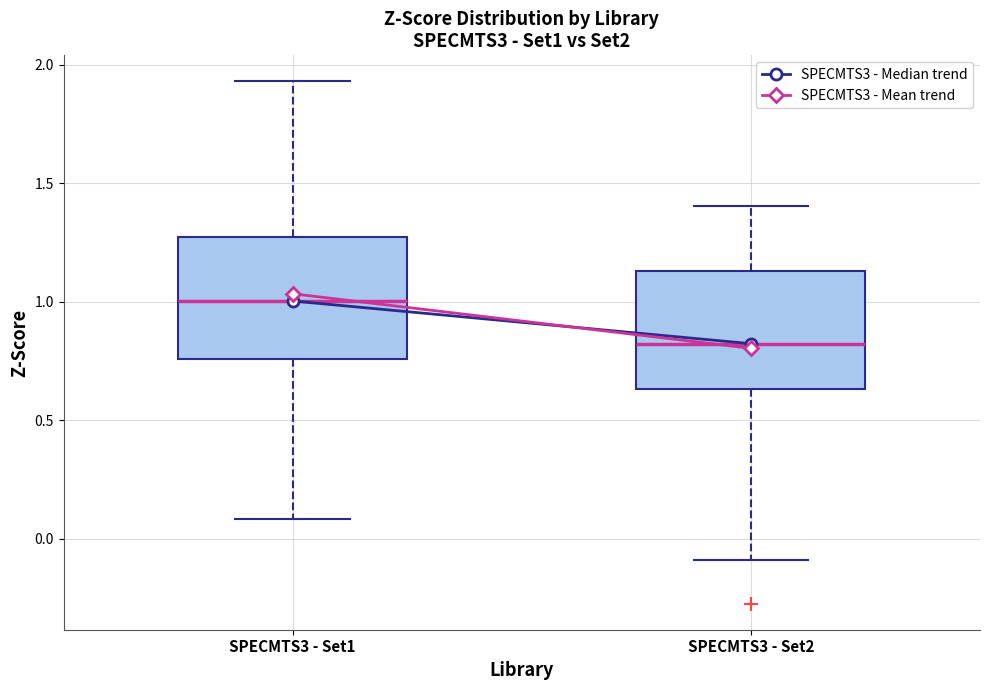

Reading left to right, read every box against the y-axis: the position of its median line, the range the box covers, and the ends of its whiskers. The values are not printed on the chart, so give them approximately, as read against the axis.

SPECMTS3 - Set1: median 1.00, box 0.75 to 1.25, whiskers 0.10 to 1.95
SPECMTS3 - Set2: median 0.80, box 0.65 to 1.15, whiskers -0.10 to 1.40